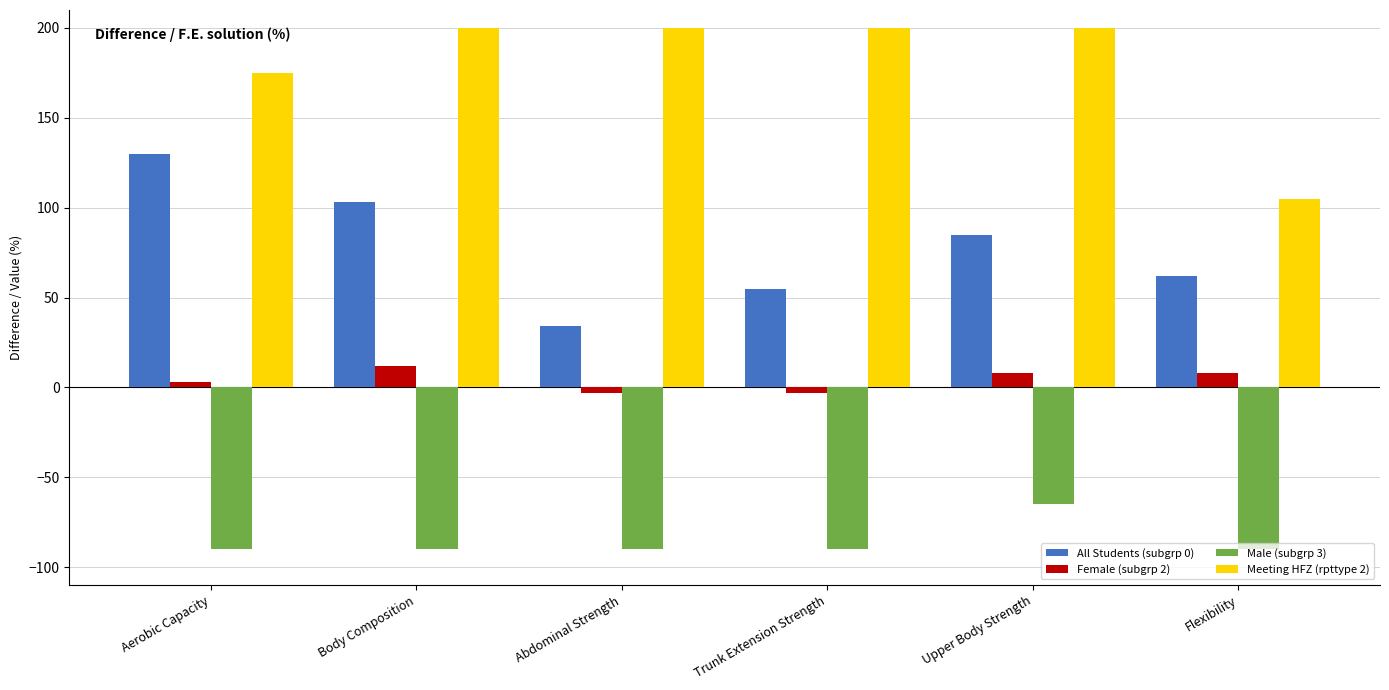

List the series in order of their overall mean, highest first.

Meeting HFZ (rpttype 2), All Students (subgrp 0), Female (subgrp 2), Male (subgrp 3)